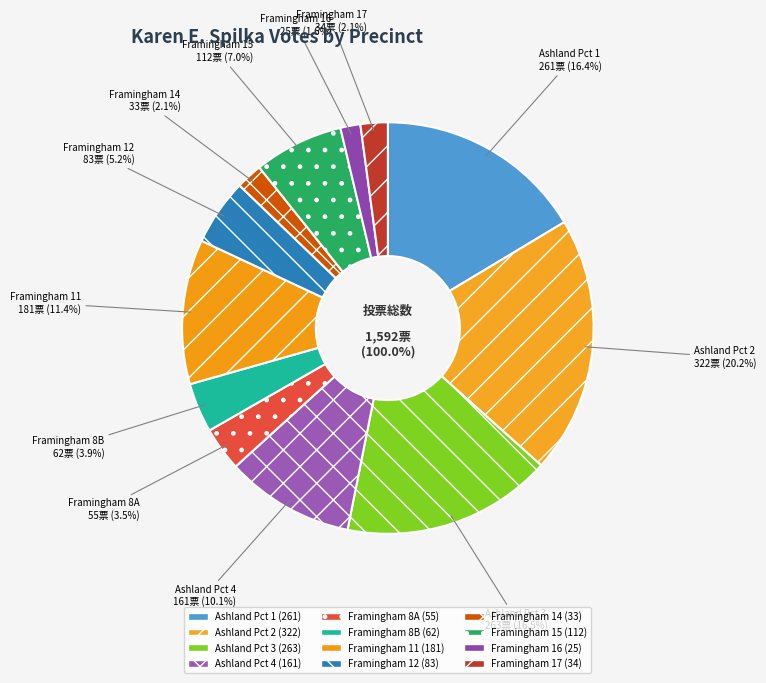

How many slices are in this pie chart?

12